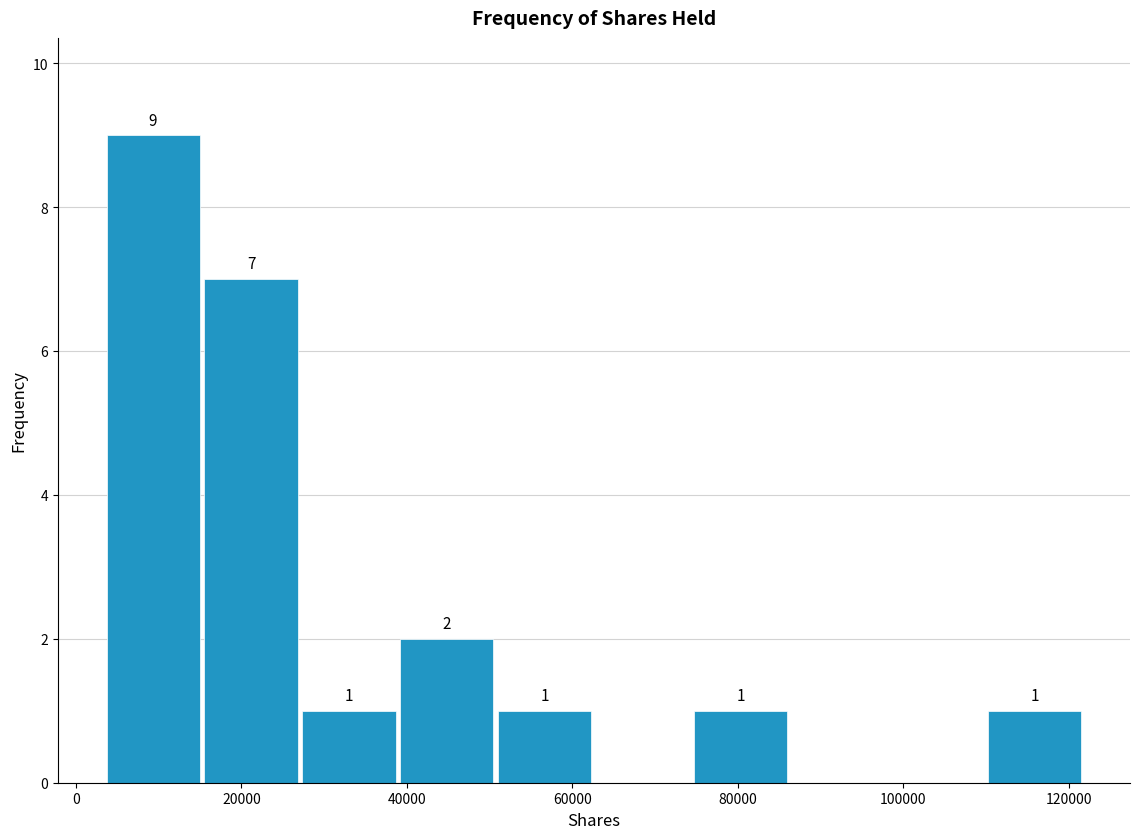

Over which range of the x-axis is the bar tallest?

4000 to 16000